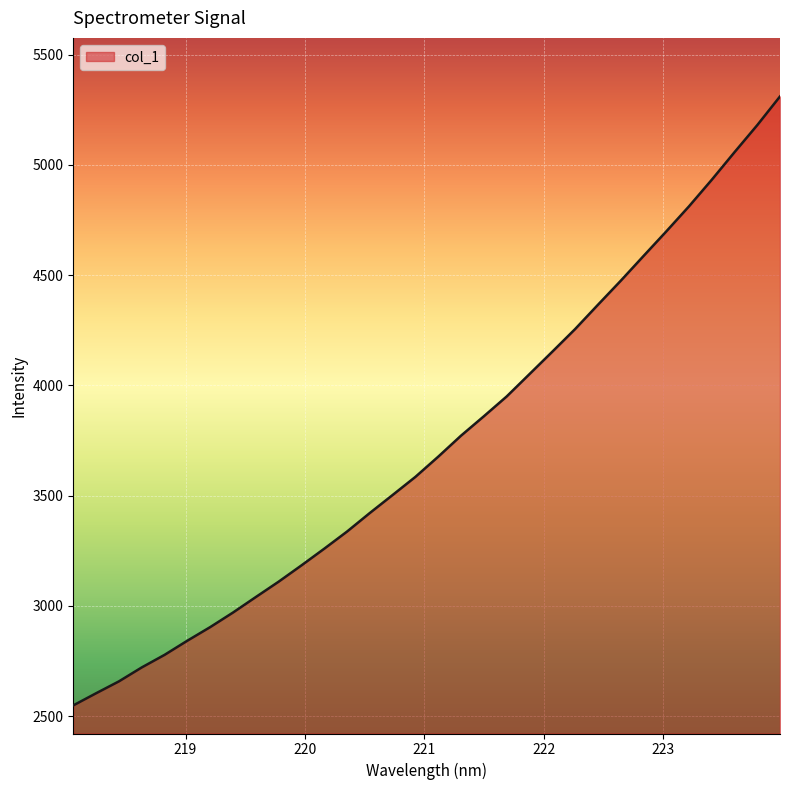

Count the number of data series in this chart.

1